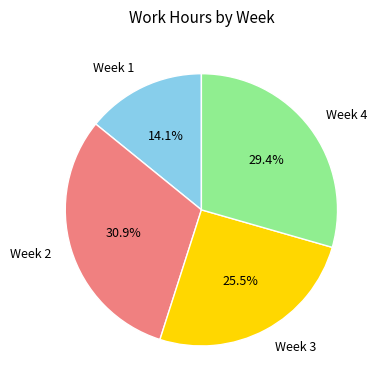

Is there a majority slice in this chart?

No